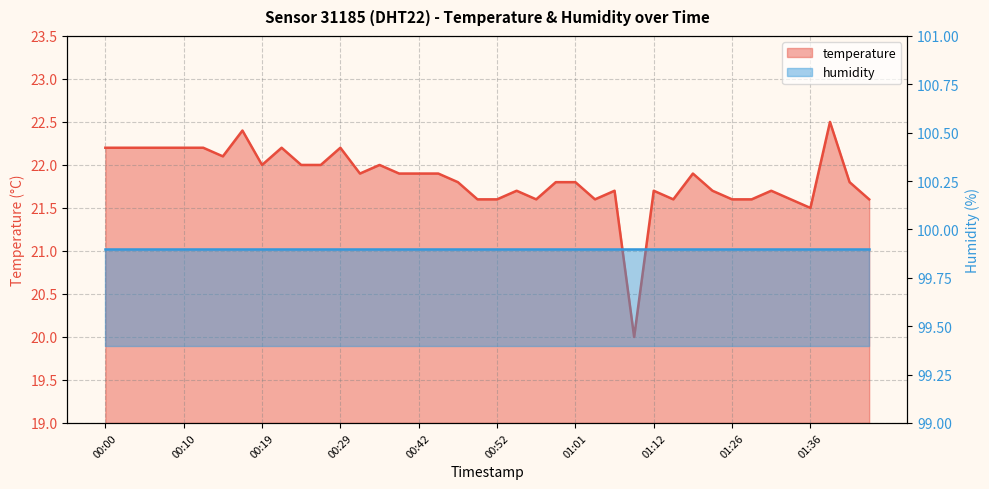

Does the chart display data point markers on the line(s)?

No